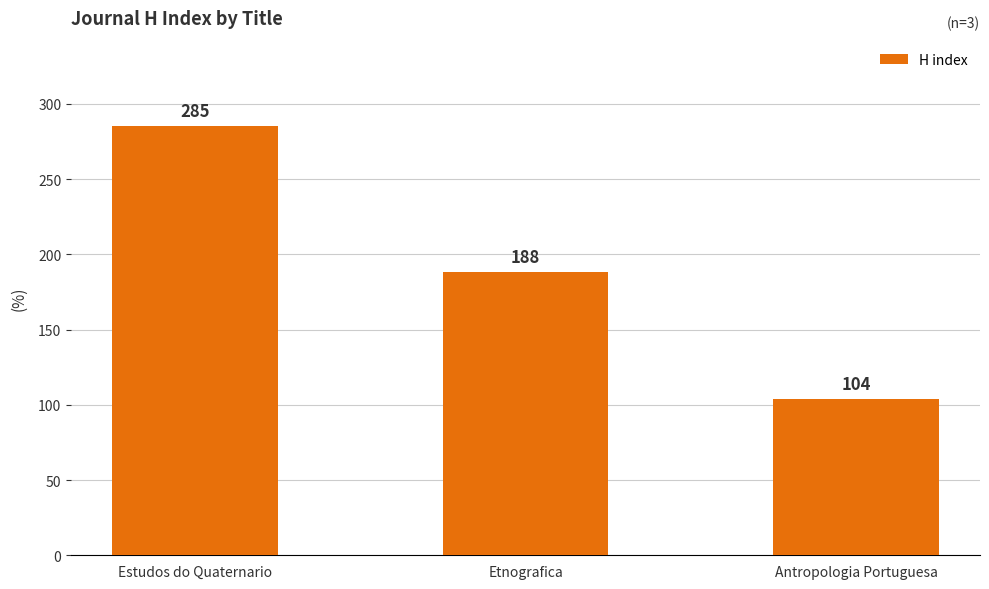

True or false: the data shows 30 at Antropologia Portuguesa.

False